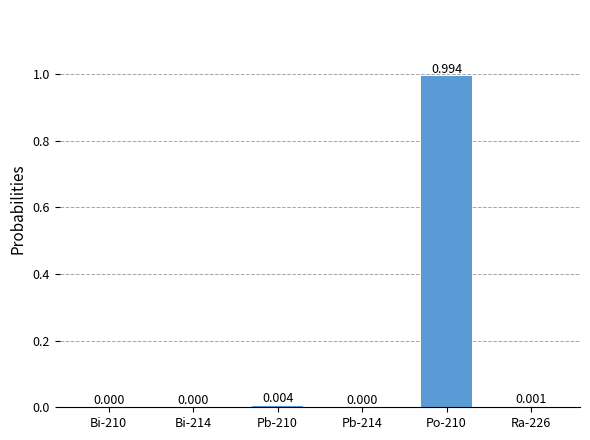

Is it true that the value at Pb-210 is 0.0?

True